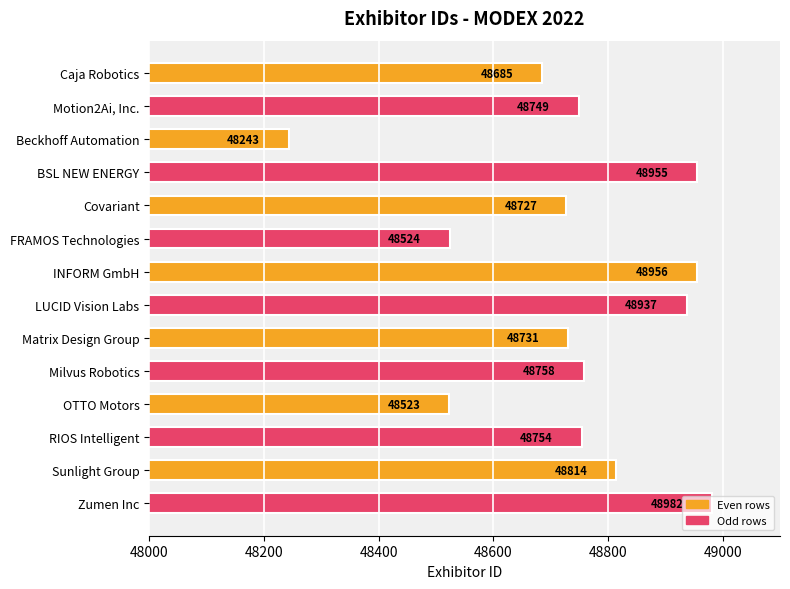

List the labels in order of value, largest first.

Zumen Inc, INFORM GmbH, BSL NEW ENERGY, LUCID Vision Labs, Sunlight Group, Milvus Robotics, RIOS Intelligent, Motion2Ai, Inc., Matrix Design Group, Covariant, Caja Robotics, FRAMOS Technologies, OTTO Motors, Beckhoff Automation